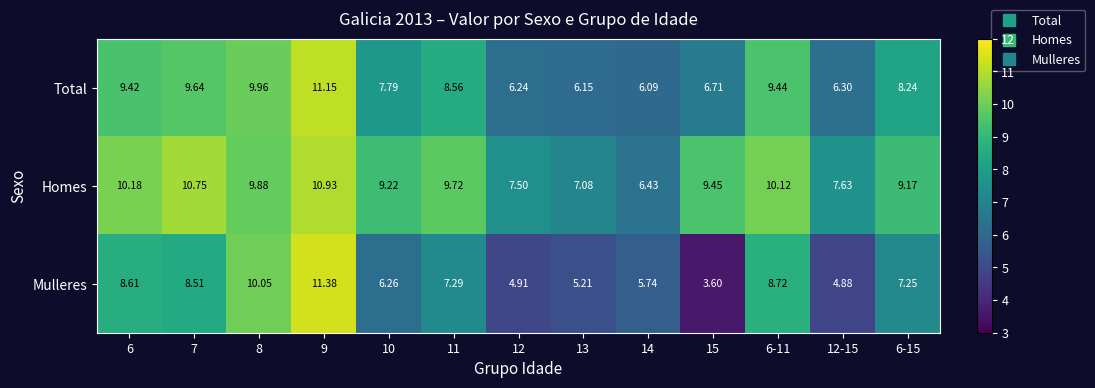

Which series changed the most between 7 and 12?

Mulleres